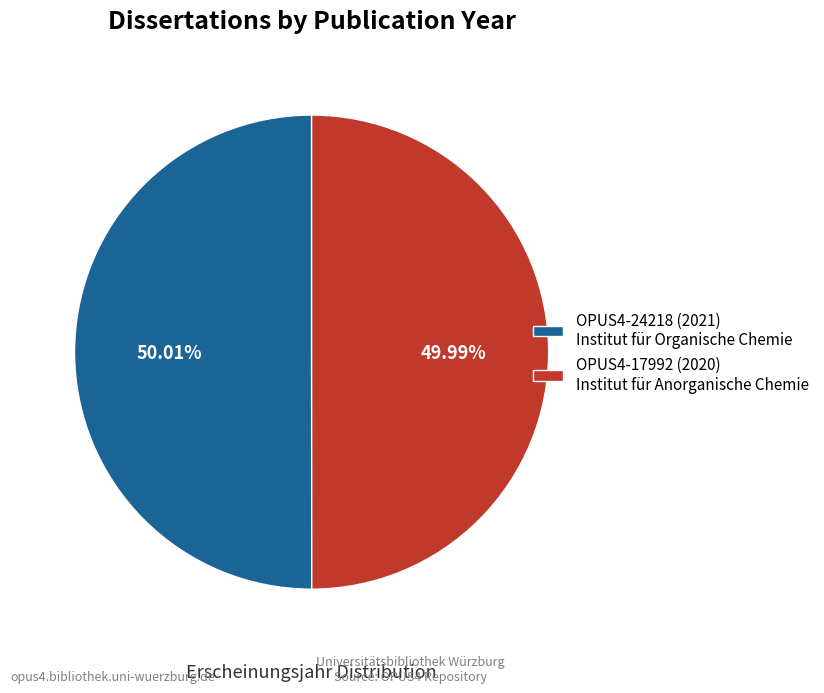

Combined, do OPUS4-17992 (2020) Institut für Anorganische Chemie and OPUS4-24218 (2021) Institut für Organische Chemie account for over 50%?

Yes